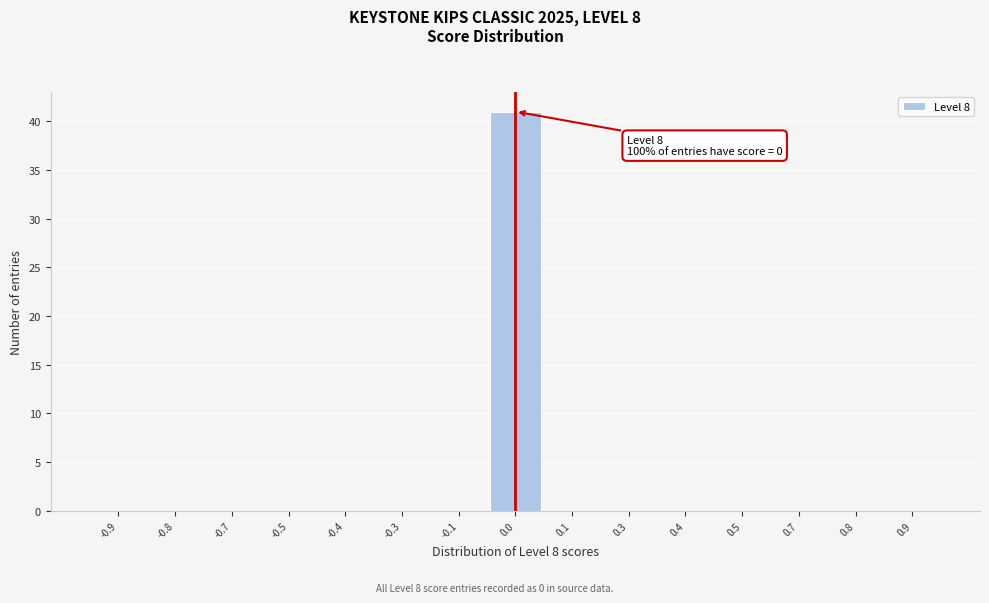

Reading right to left, extract all data points from this chart.

0.9=0	0.8=0	0.7=0	0.5=0	0.4=0	0.3=0	0.1=0	0.0=41	-0.1=0	-0.3=0	-0.4=0	-0.5=0	-0.7=0	-0.8=0	-0.9=0